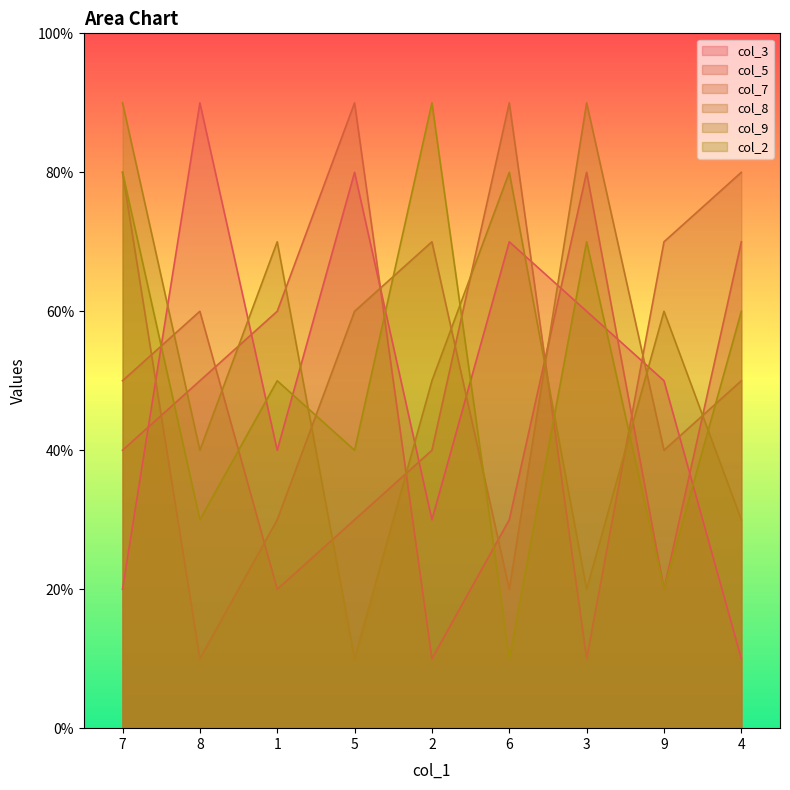

Where is the first local maximum for col_7?

8